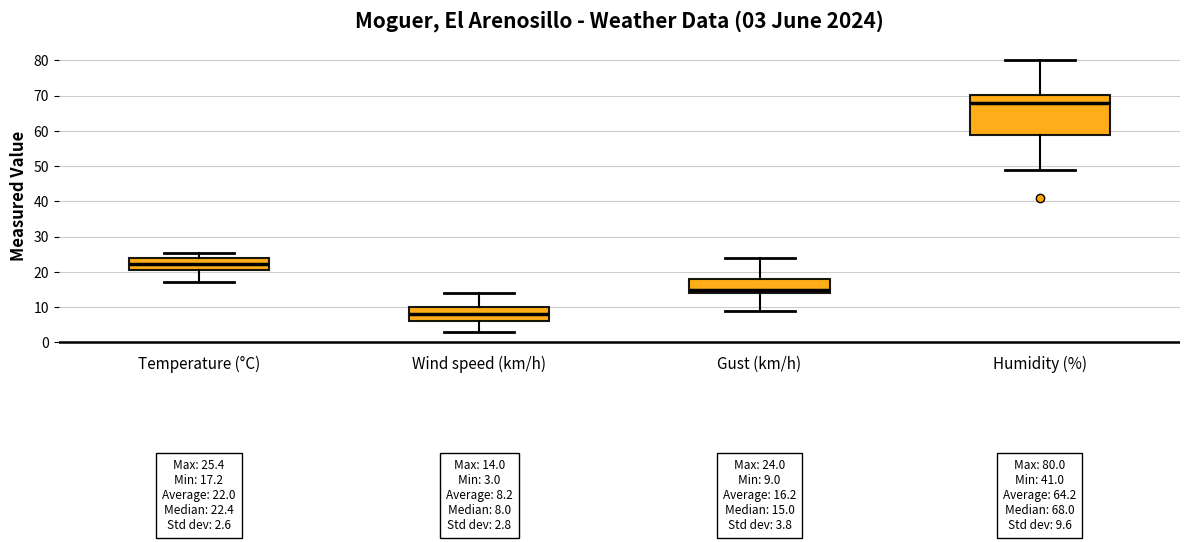

Comparing the boxes themselves (not the whiskers), which one is the tallest?

Humidity (%)